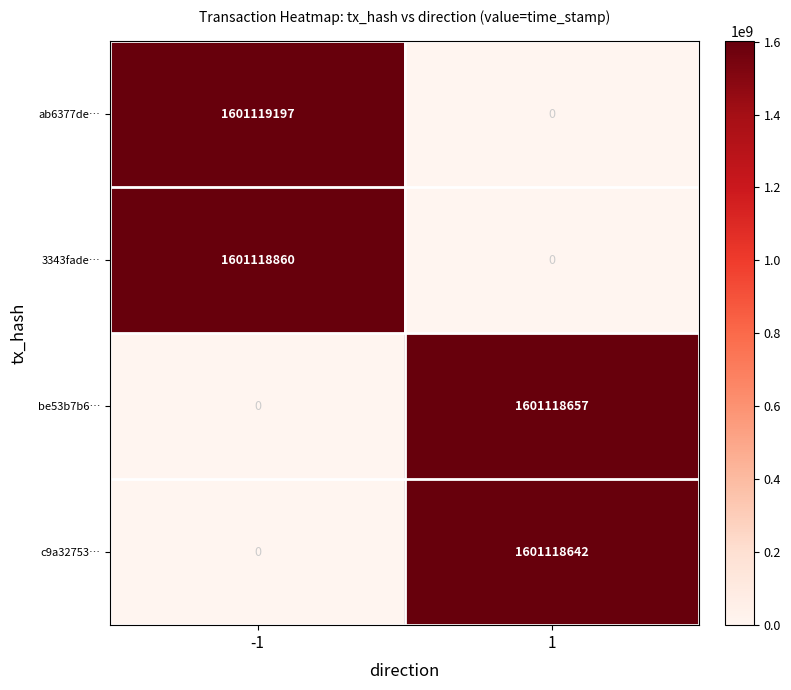

Rank the series by their maximum value, from highest to lowest.

ab6377de…, 3343fade…, be53b7b6…, c9a32753…